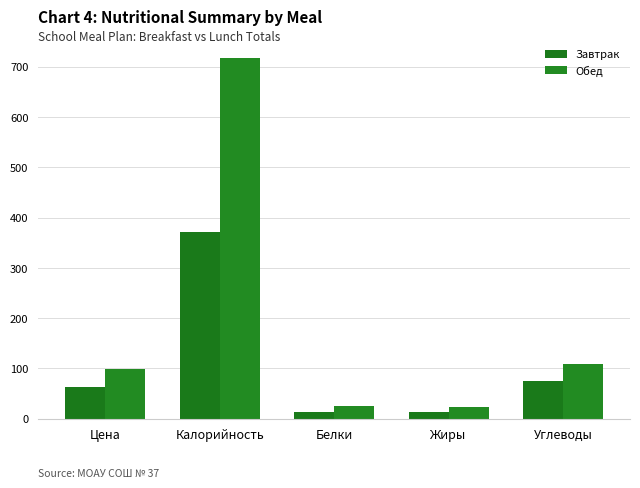

What is the label of the 5th bar from the left?

Углеводы